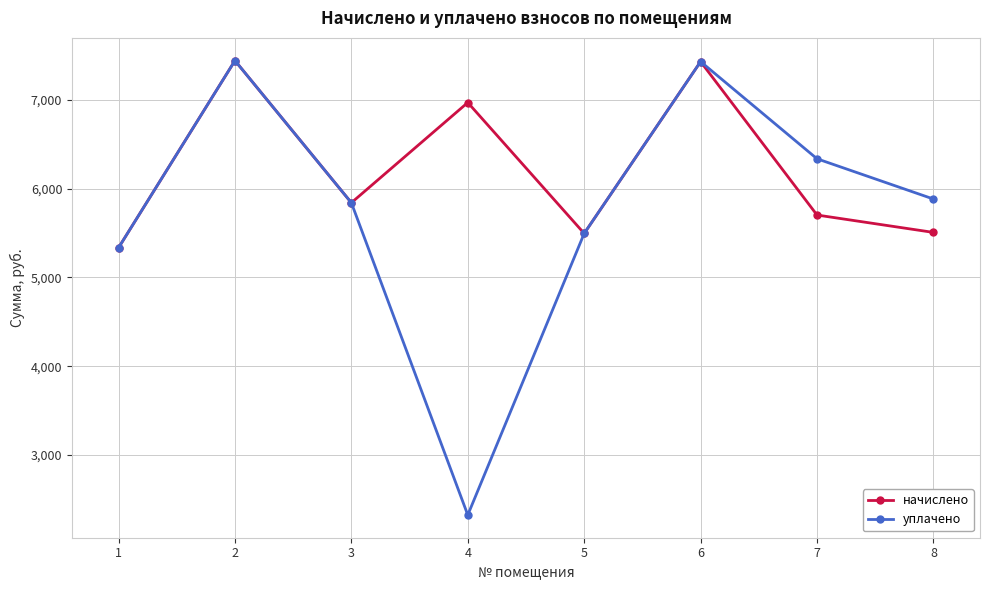

What are all the series names shown in the legend?

начислено, уплачено